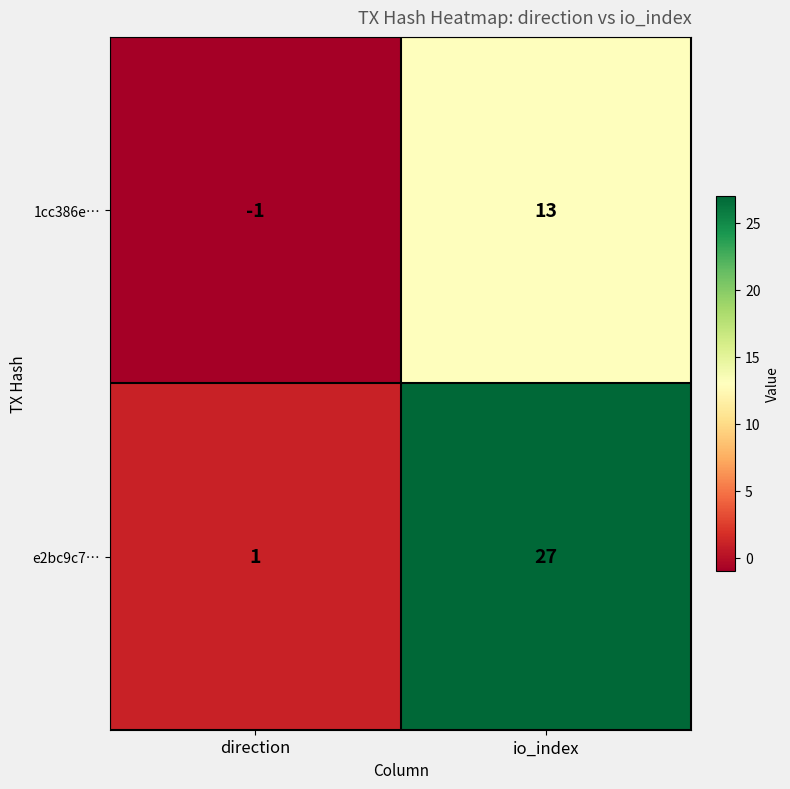

What is the sum of the 1cc386e… values at direction and io_index?

12